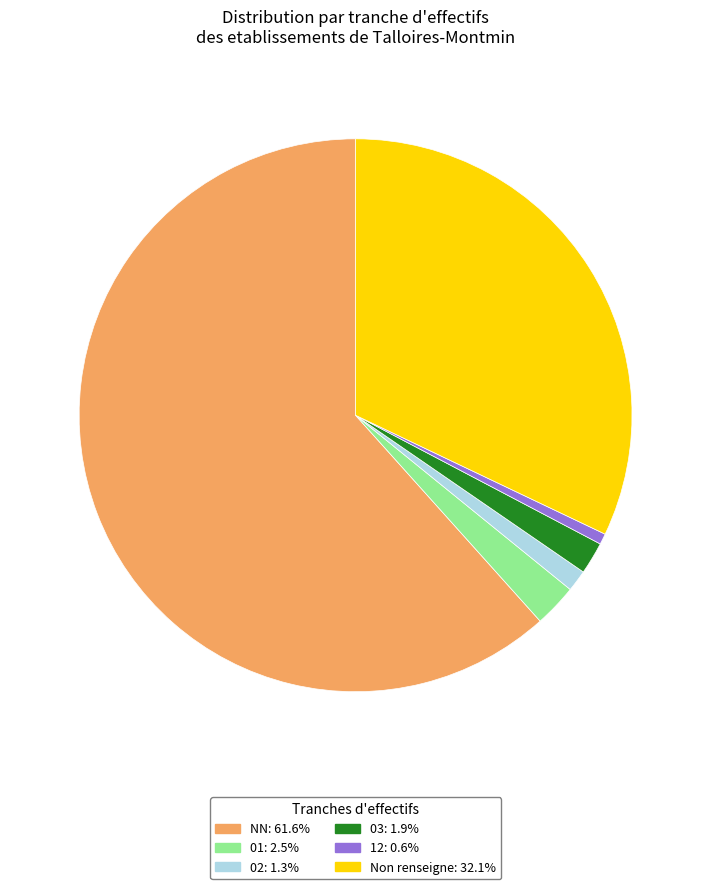

Is 03: 1.9% the majority of the pie?

No